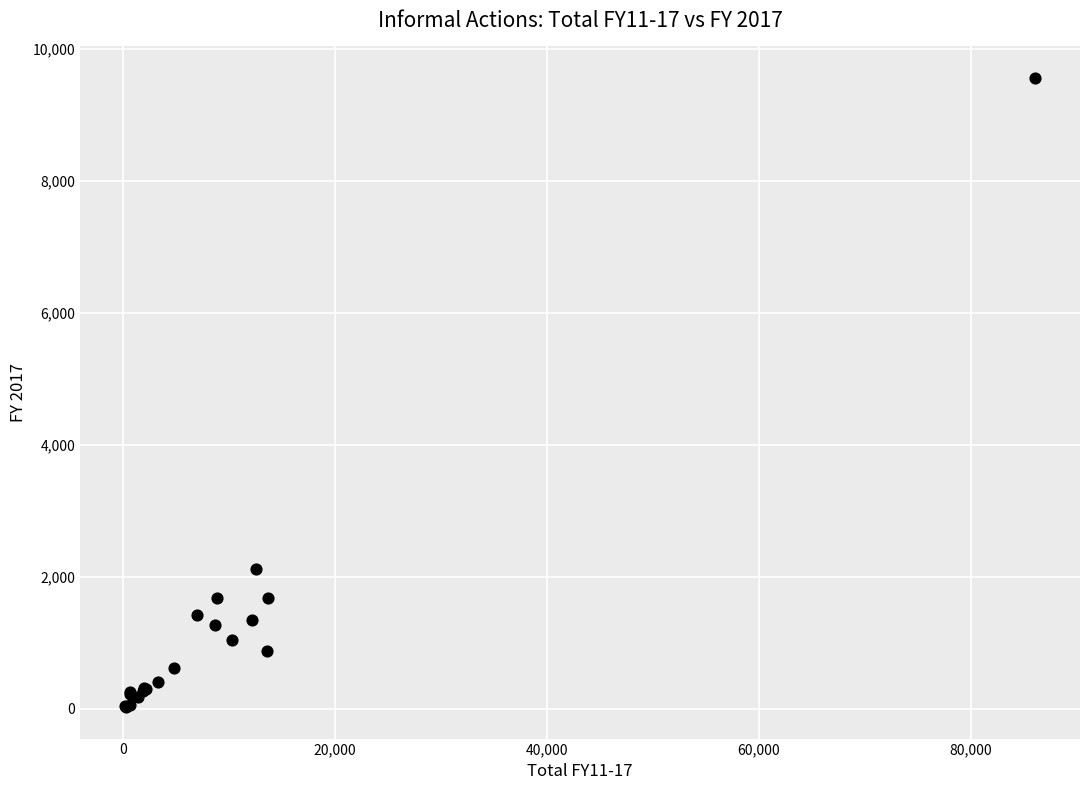

What Y value in the scatter plot is closest to 4795?

2126